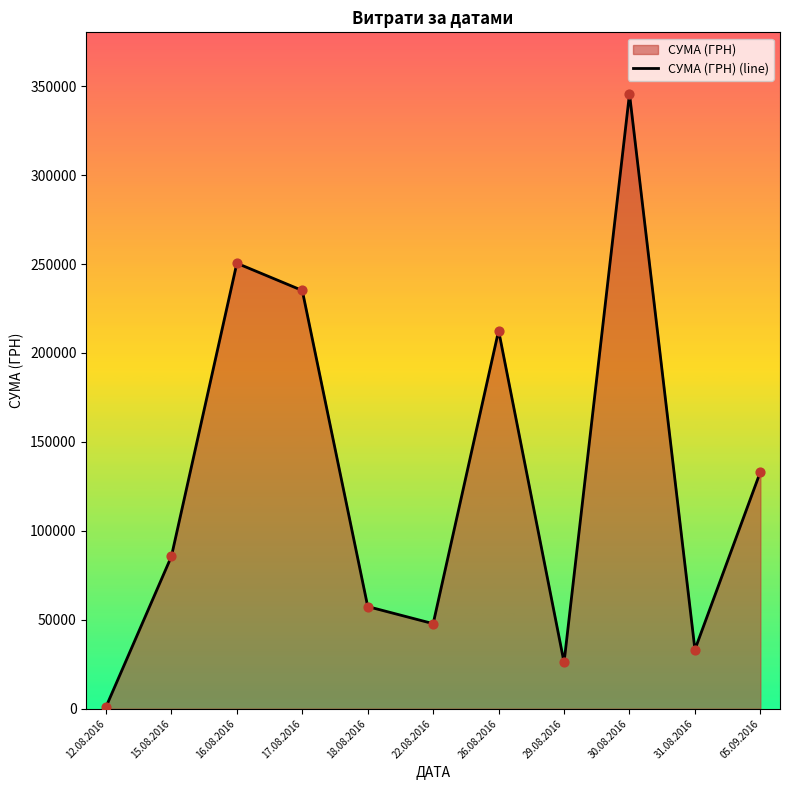

Which has a higher value, 15.08.2016 or 12.08.2016?

15.08.2016